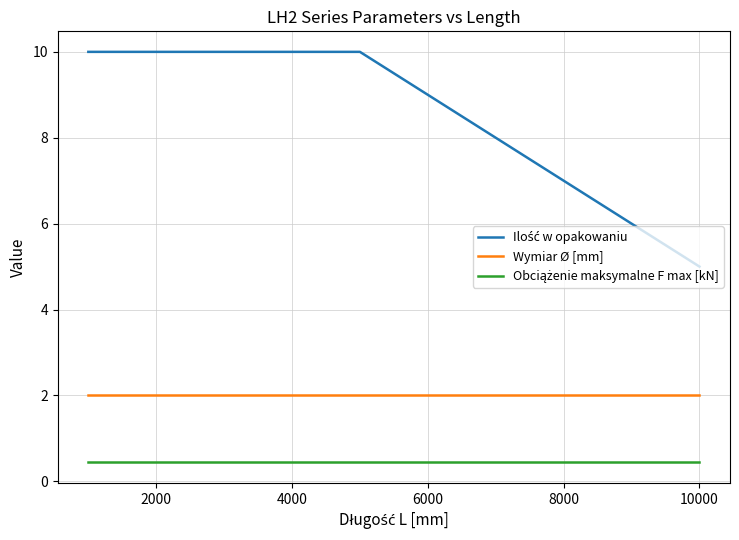

What is the lowest value of the Ilość w opakowaniu series?

5.0